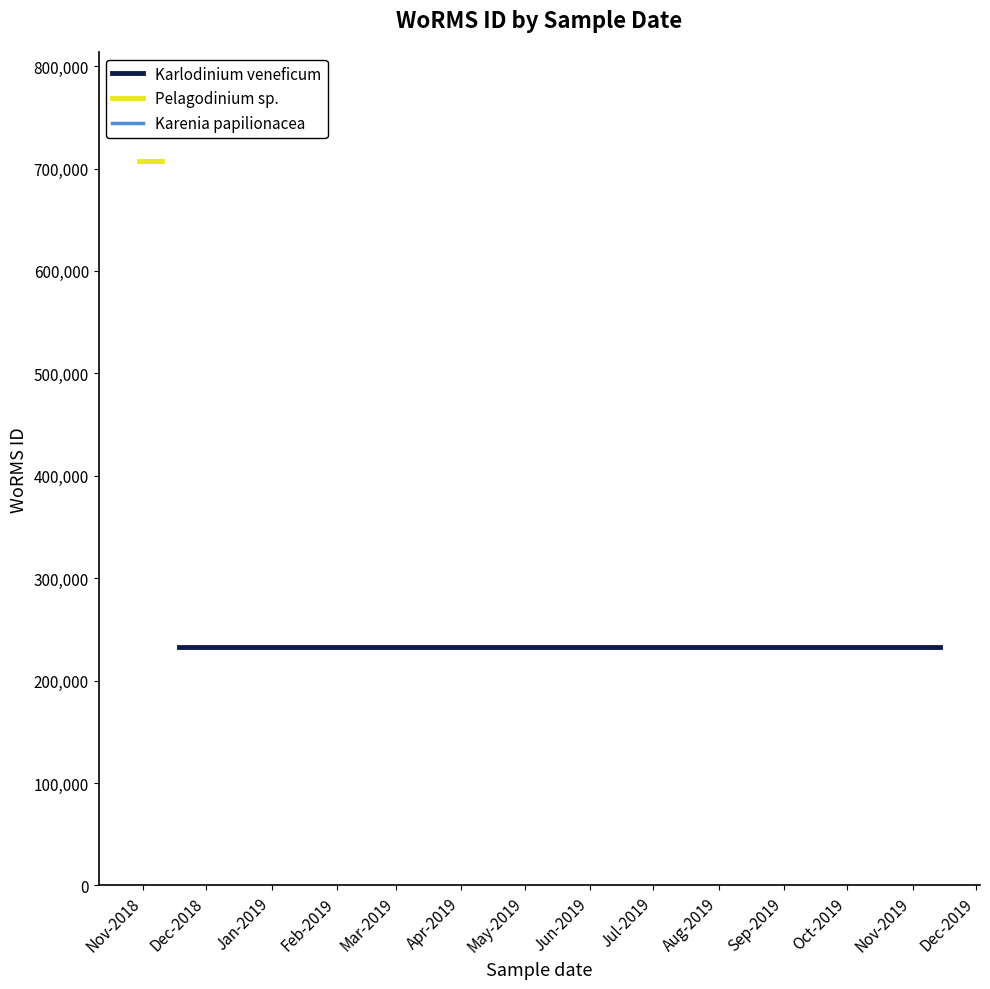

Rank the series by their average value, from highest to lowest.

Pelagodinium sp., Karlodinium veneficum